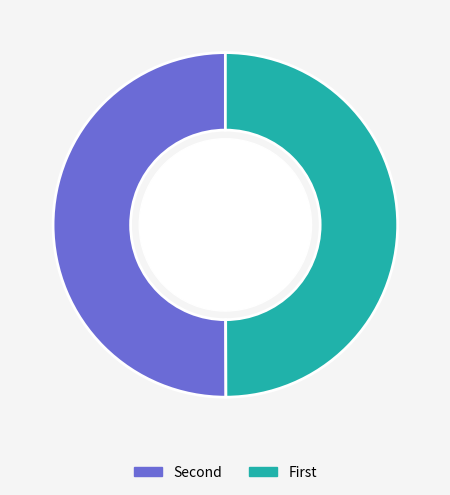

Rank the categories by value from highest to lowest.

676404, 675045